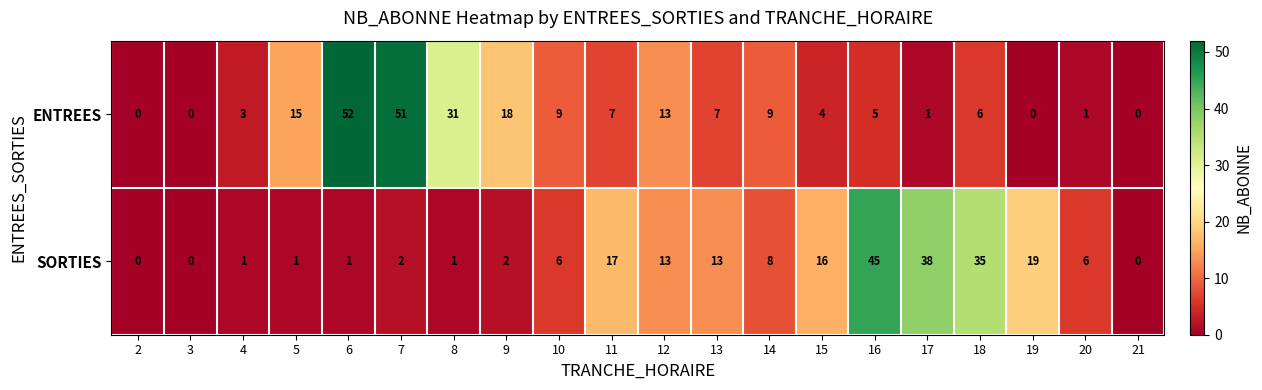

At which category does the chart reach its peak across all series?

6